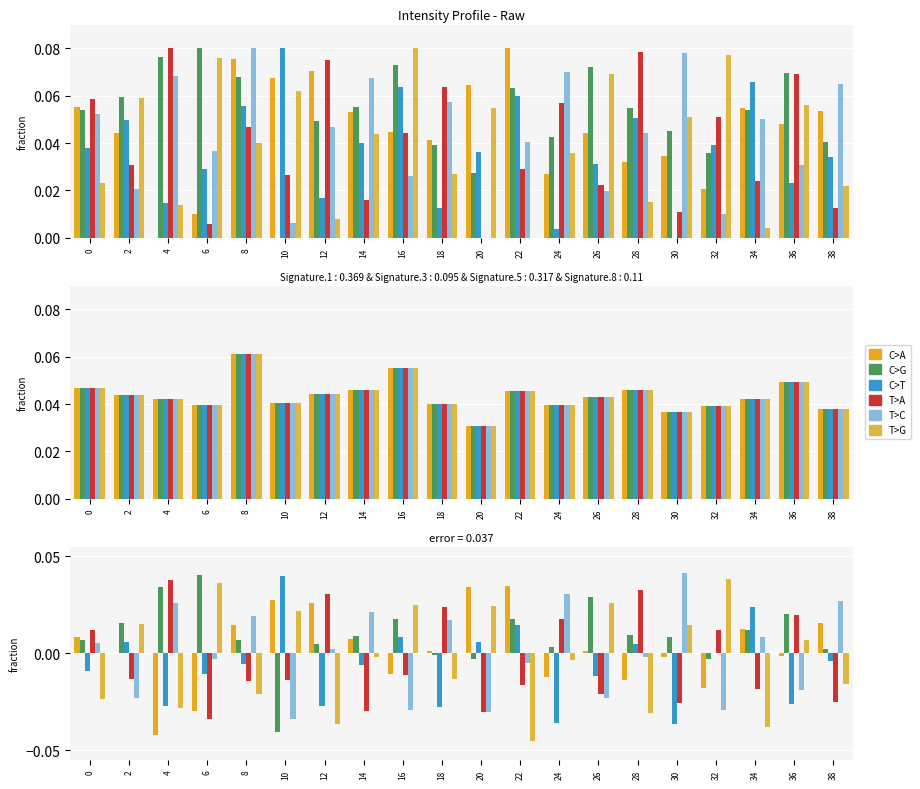

How many groups of bars are there?

20